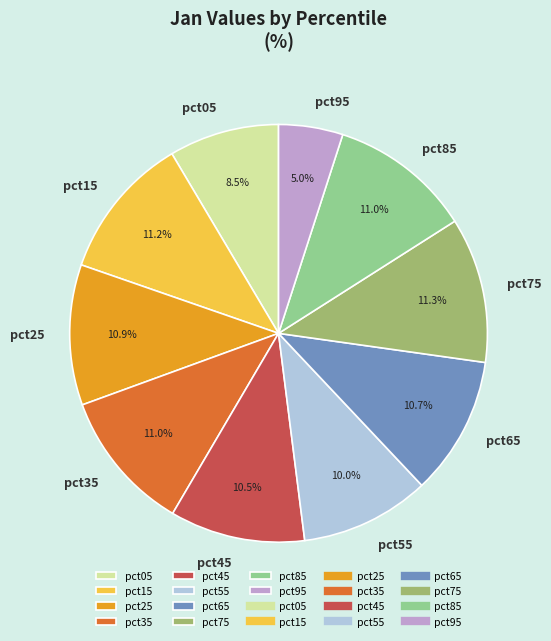

Does any single category account for the majority?

No